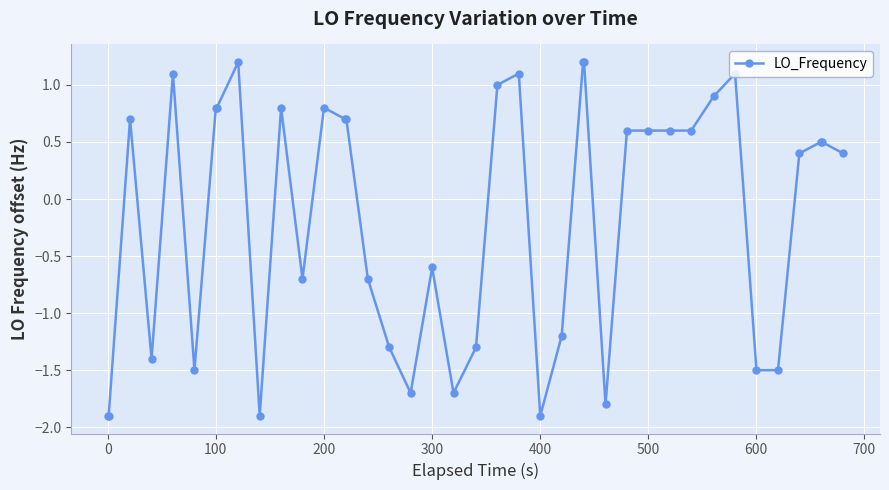

True or false: there are more than 2 points higher than both neighbors.

True